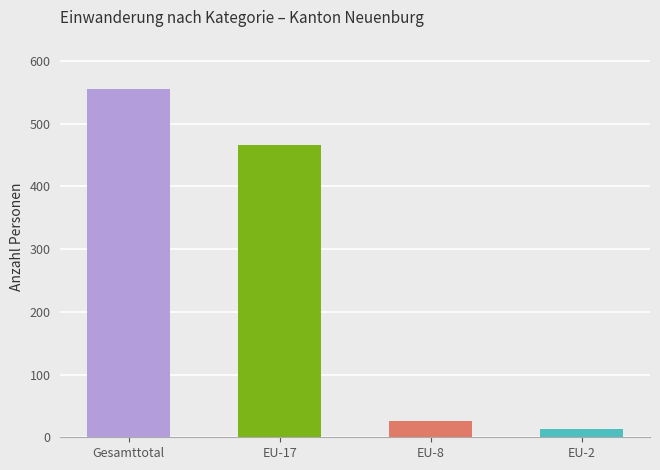

At how many categories does at least one series exceed 129?

2